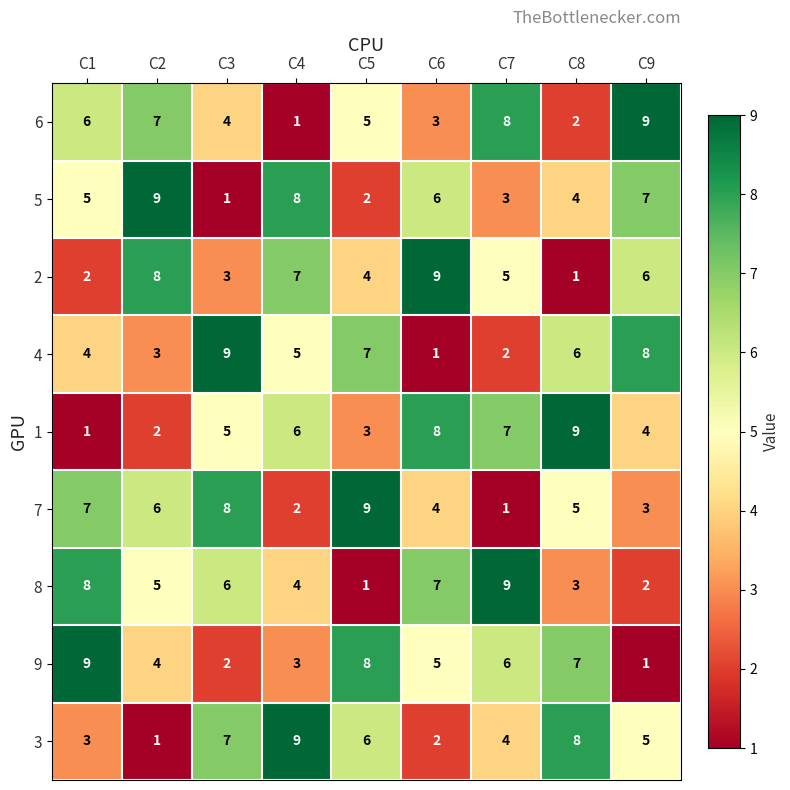

What is the difference between the highest and lowest values at C9?

8